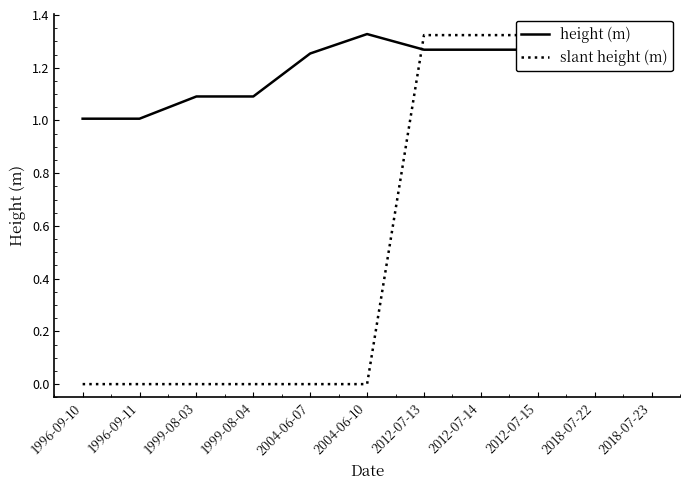

What is the difference between the maximum and minimum values in the slant height (m) series?

1.3